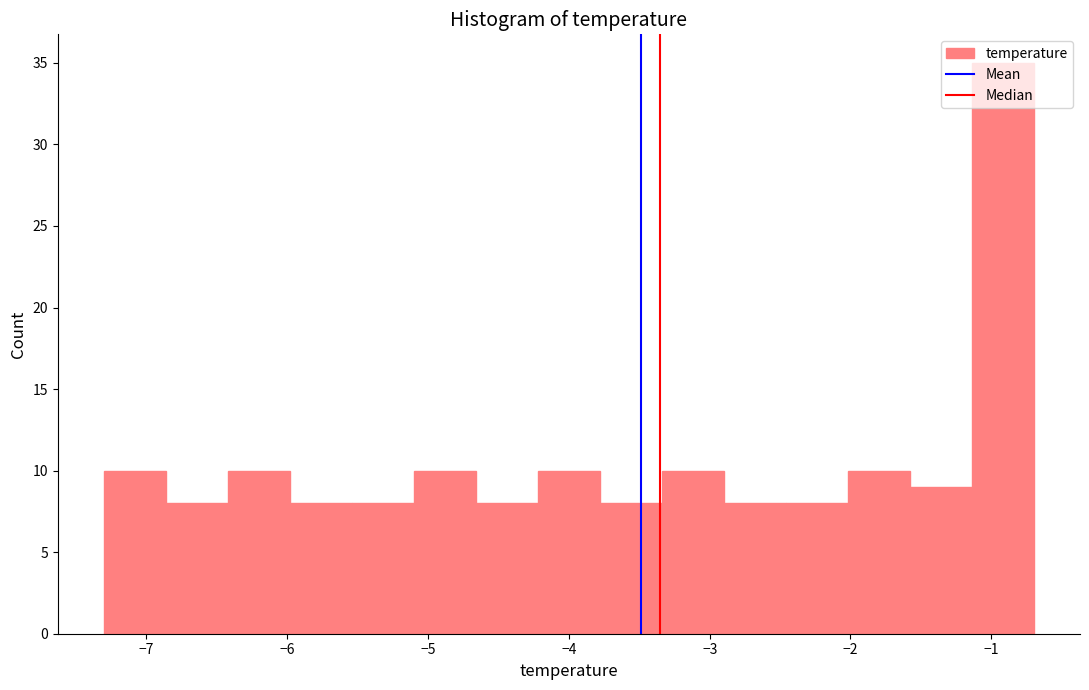

Reading left to right, list every bar in this chart as the range it spans on the x-axis followed by its height. Neither the bar edges nor the heights are printed on the chart, so give them approximately, as read against the axes.

-7.30 to -6.86: 10
-6.86 to -6.42: 8
-6.42 to -5.98: 10
-5.98 to -5.54: 8
-5.54 to -5.10: 8
-5.10 to -4.66: 10
-4.66 to -4.22: 8
-4.22 to -3.78: 10
-3.78 to -3.34: 8
-3.34 to -2.90: 10
-2.90 to -2.46: 8
-2.46 to -2.02: 8
-2.02 to -1.58: 10
-1.58 to -1.14: 9
-1.14 to -0.70: 35